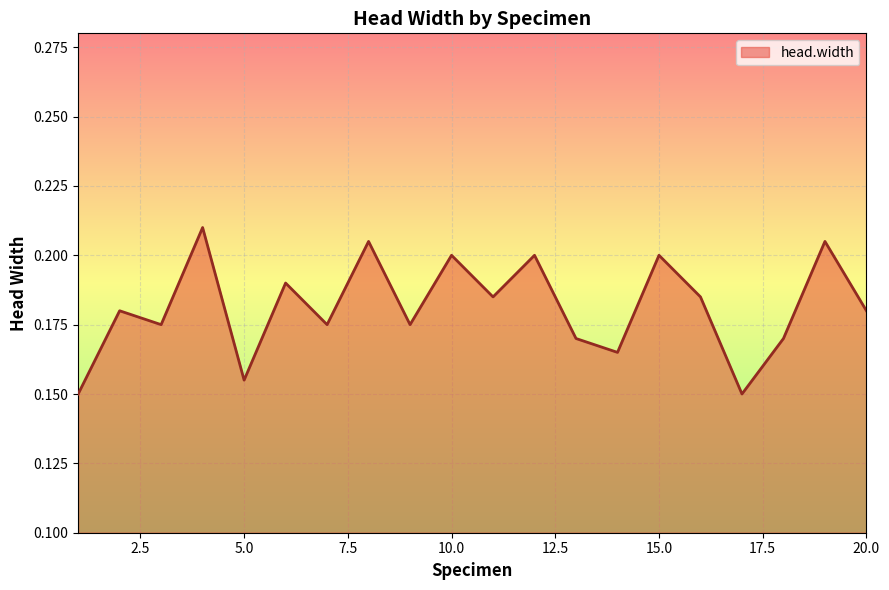

Is this an area chart (filled region under the line)?

Yes